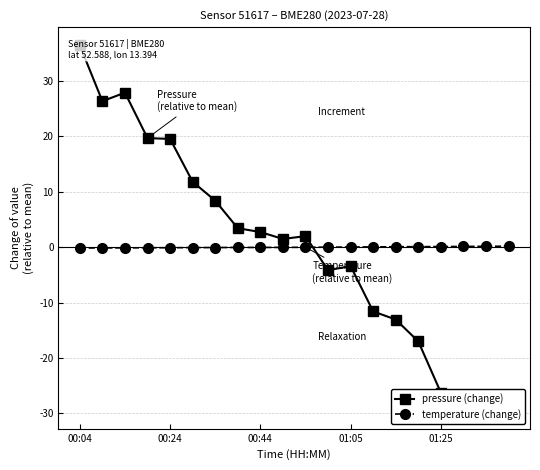

Reading left to right, transcribe all the data shown in this chart.

pressure (change): 36.4	26.3	27.9	19.7	19.5	11.8	8.4	3.4	2.7	1.5	2.0	-4.2	-3.4	-11.6	-13.1	-17.0	-26.2	-26.9	-27.9	-29.4
temperature (change): -0.1	-0.1	-0.1	-0.1	-0.1	-0.1	-0.1	-0.0	-0.0	-0.0	-0.0	0.0	0.0	0.1	0.1	0.1	0.1	0.1	0.2	0.2